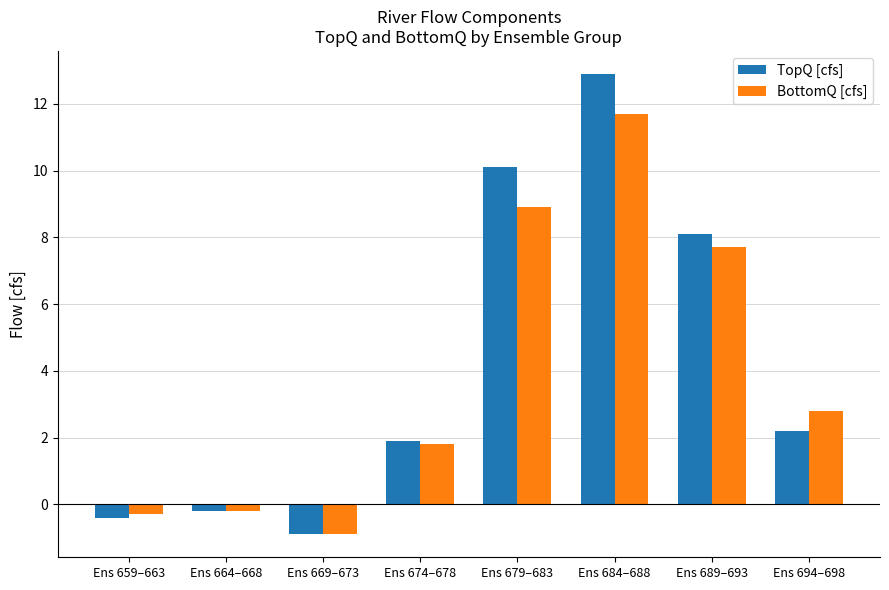

What is the label of the 7th bar from the right?

Ens 664–668